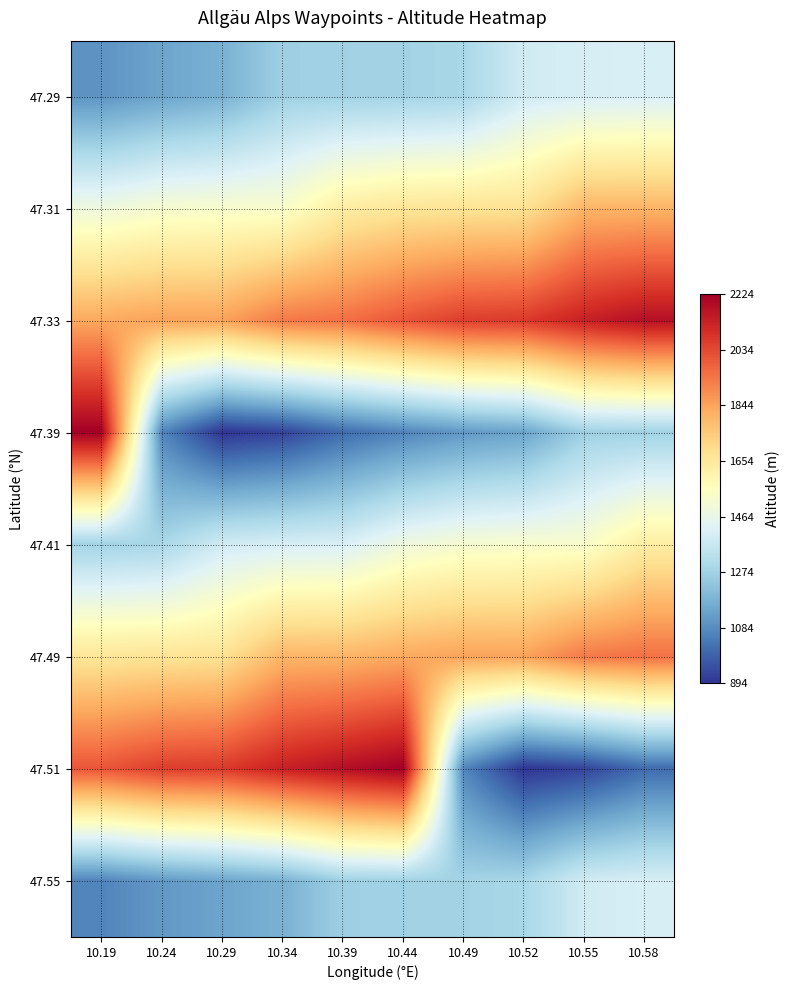

At 10.34, list the series in order from smallest to largest.

47.39, 47.55, 47.29, 47.41, 47.31, 47.49, 47.33, 47.51